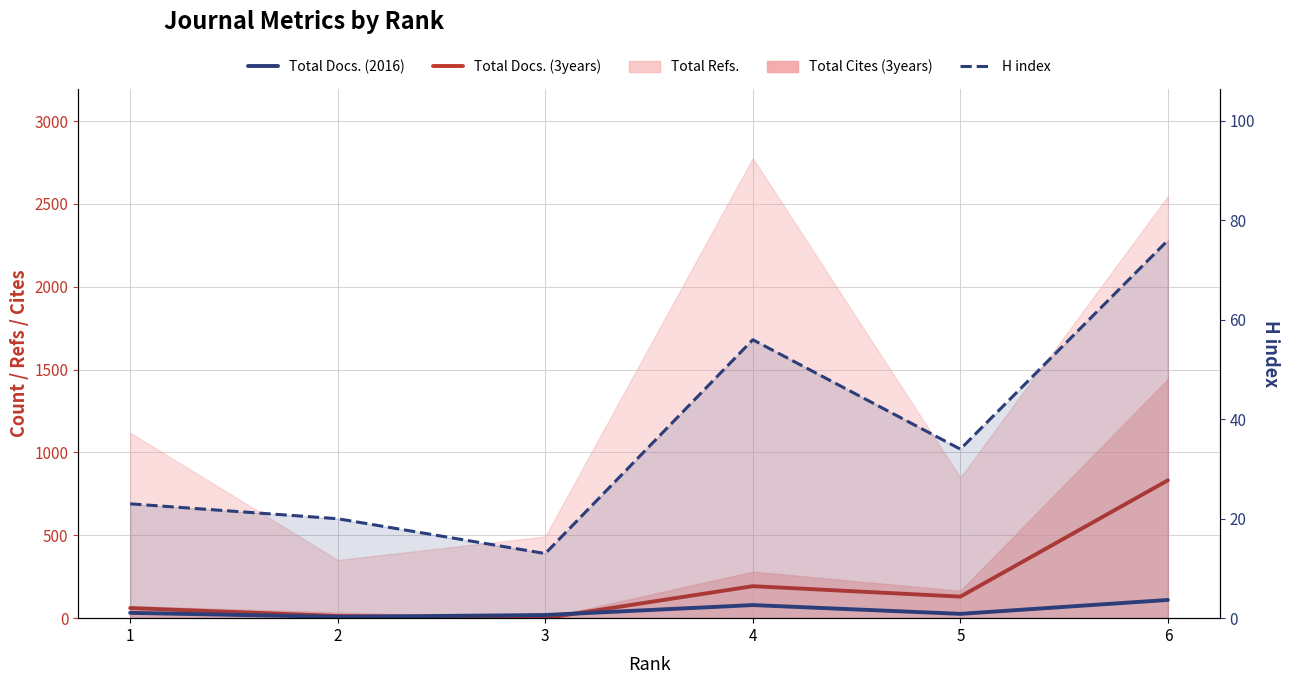

Which series changed the most between 1 and 5?

Total Docs. (3years)